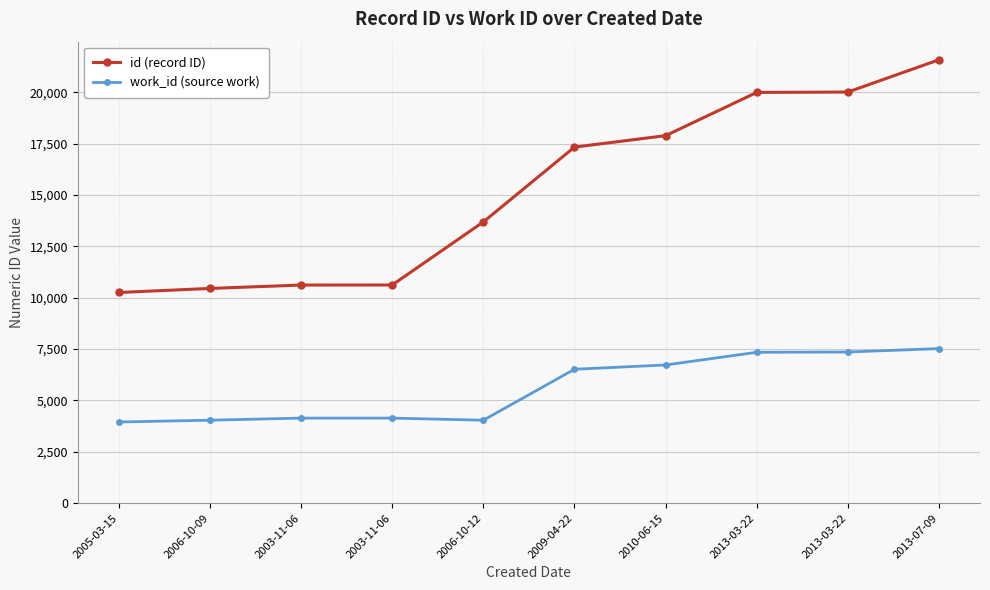

At 2009-04-22, list the series in order from smallest to largest.

work_id (source work), id (record ID)